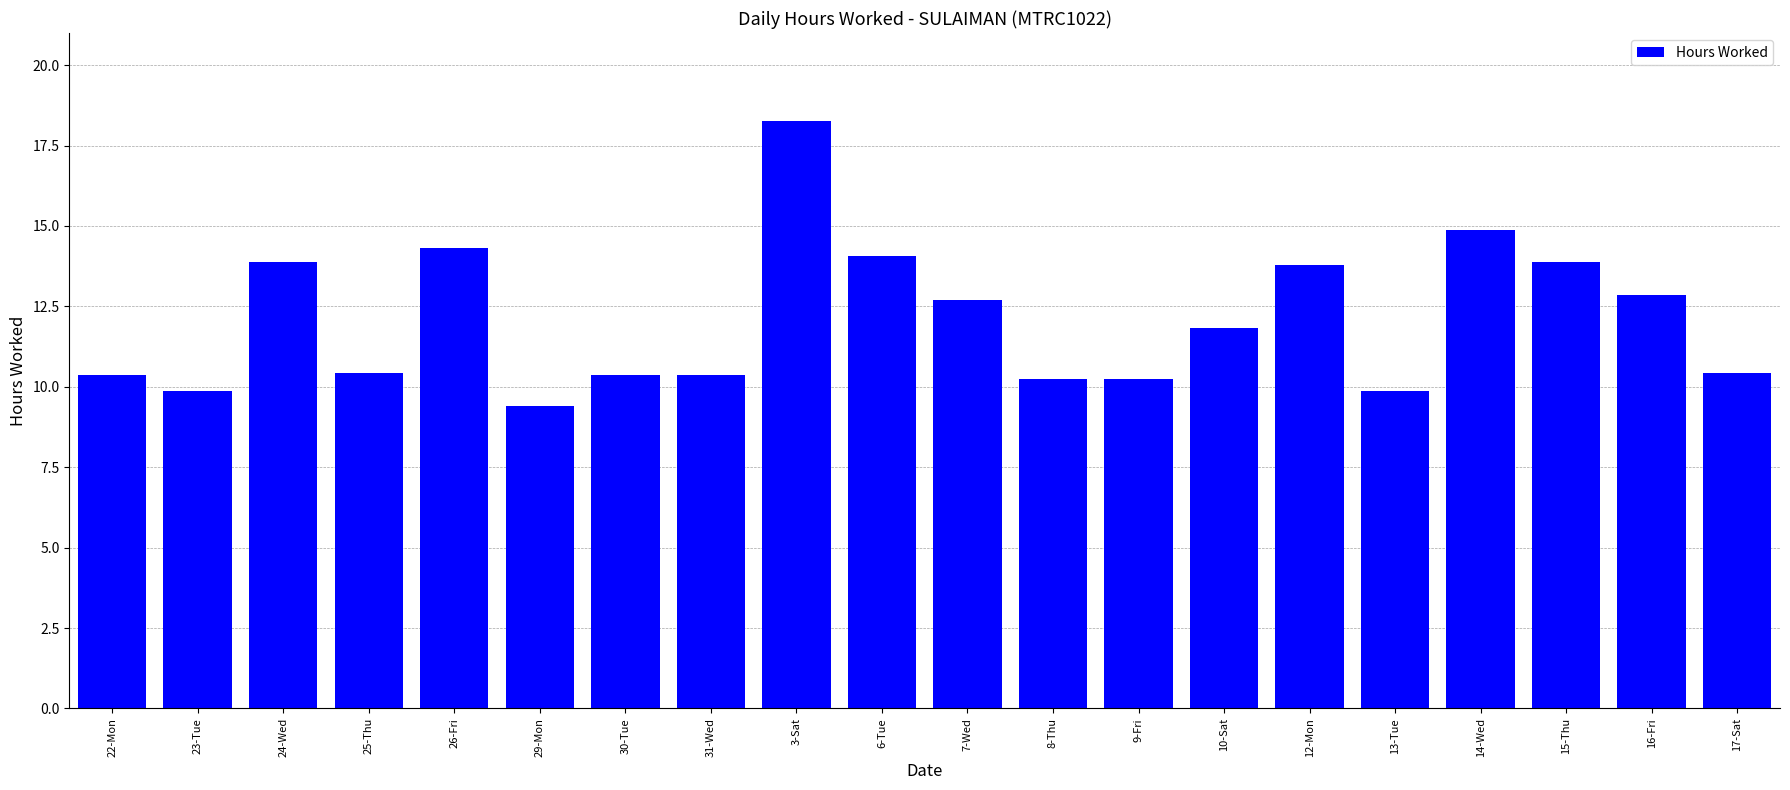

Approximately how many times larger is the value at 30-Tue compared to 7-Wed?

0.8